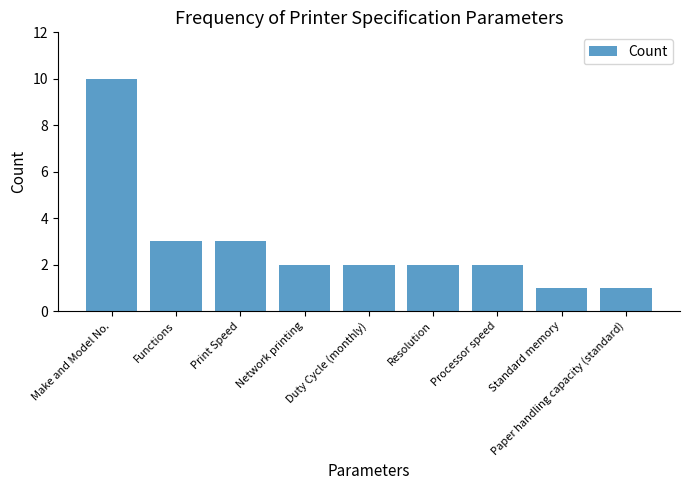

Approximately how many times larger is the value at Processor speed compared to Functions?

0.7